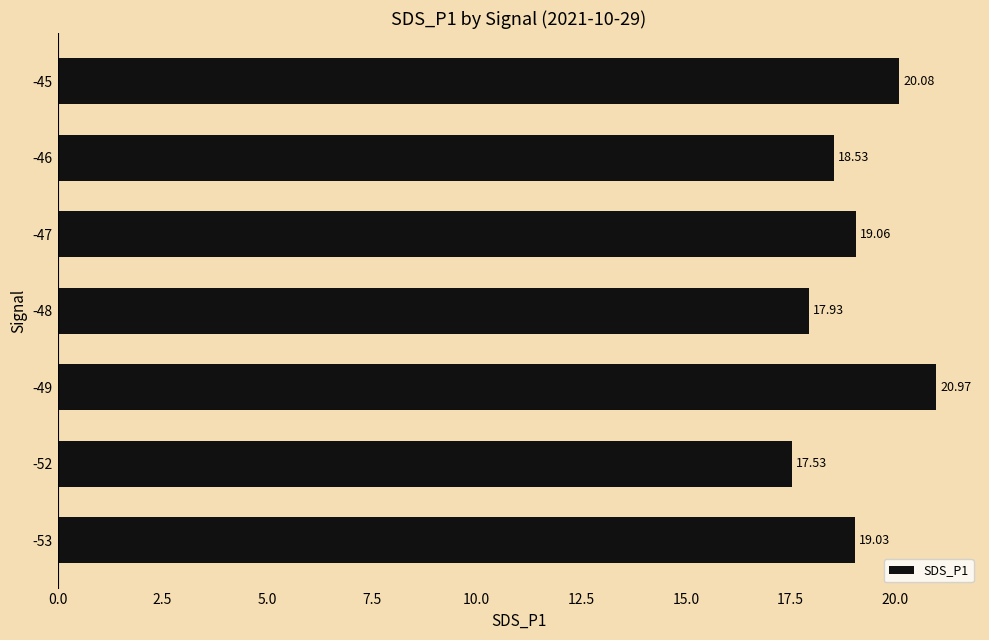

What is the average value?

19.0